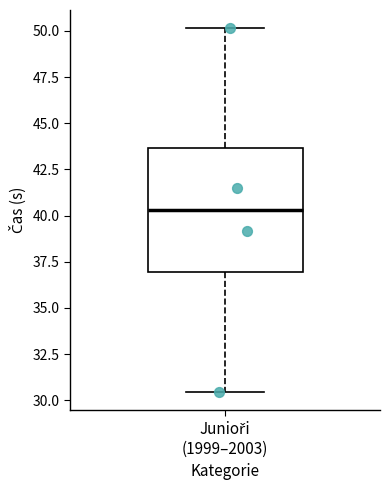

Transcribe this box plot: give where the median line is, the range the box spans, and where the two whiskers end, as read against the y-axis. The values are not printed on the chart, so give them approximately, as read against the axis.

median 40.5, box 37.0 to 43.5, whiskers 30.5 to 50.0